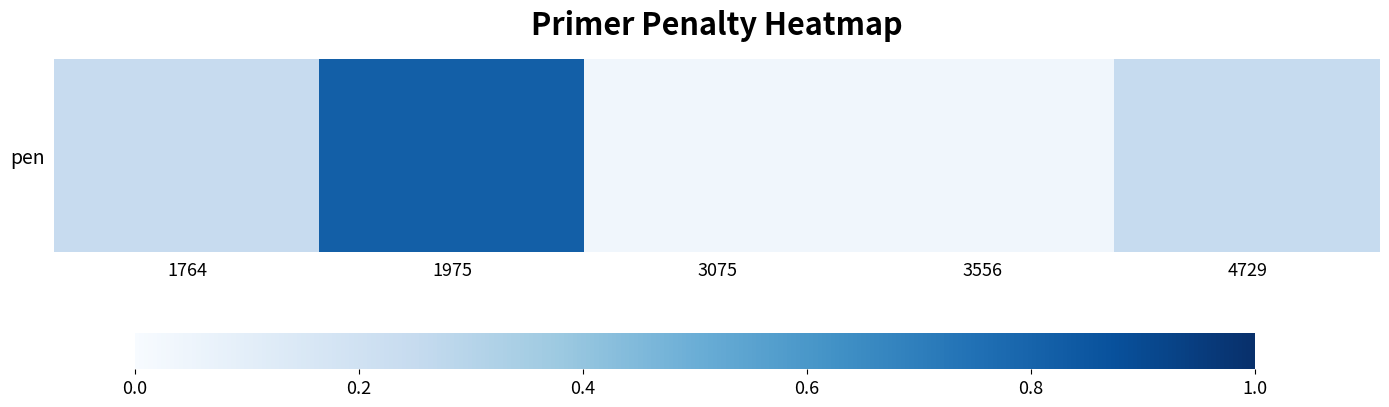

Reading right to left, list all the values displayed in this chart.

4729=0.2	3556=0.0	3075=0.0	1975=0.8	1764=0.2